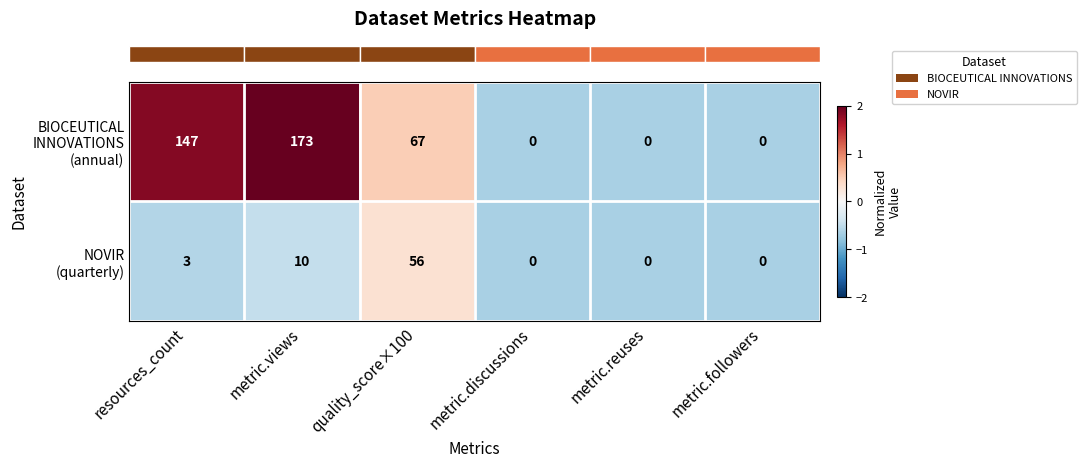

What is the maximum value shown in the chart?

173